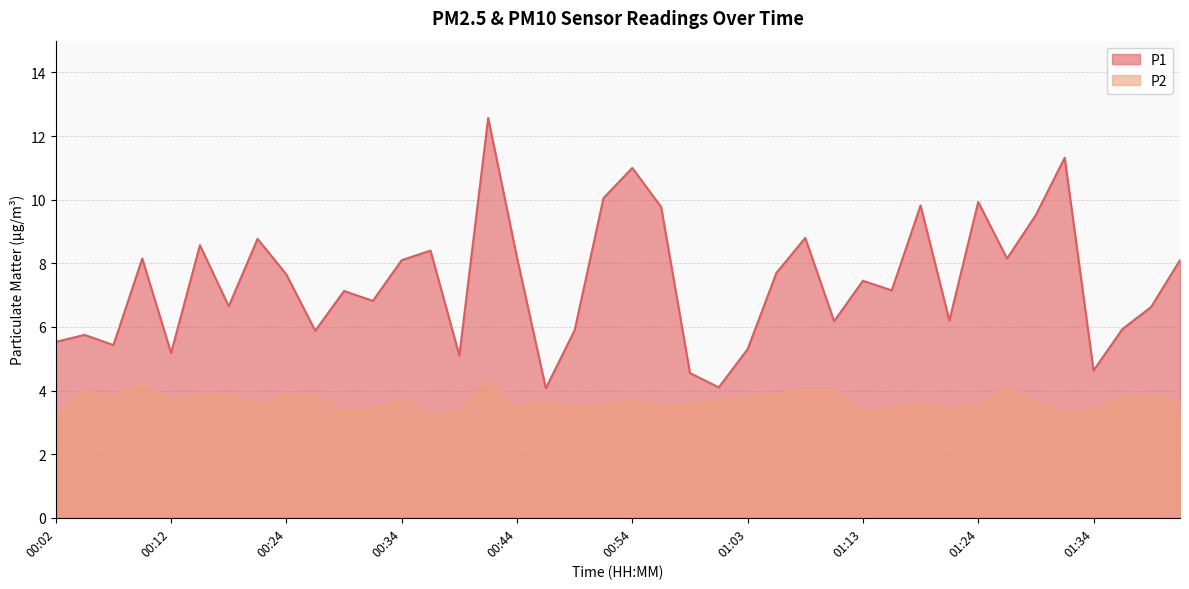

How many interior local valleys does the P1 series have?

13